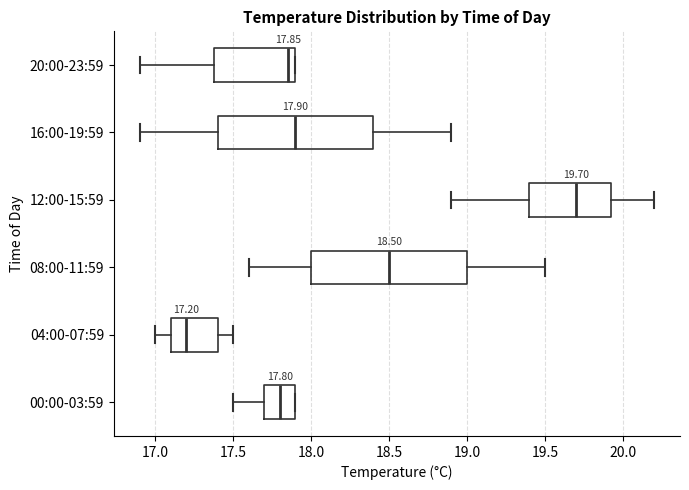

Which box has the furthest to the left median line?

04:00-07:59